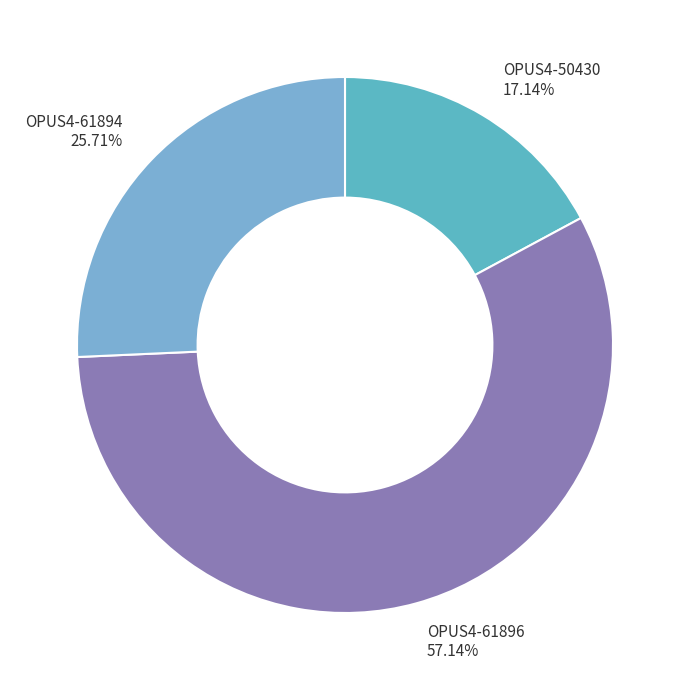

Rank the categories by value from lowest to highest.

OPUS4-50430, OPUS4-61894, OPUS4-61896